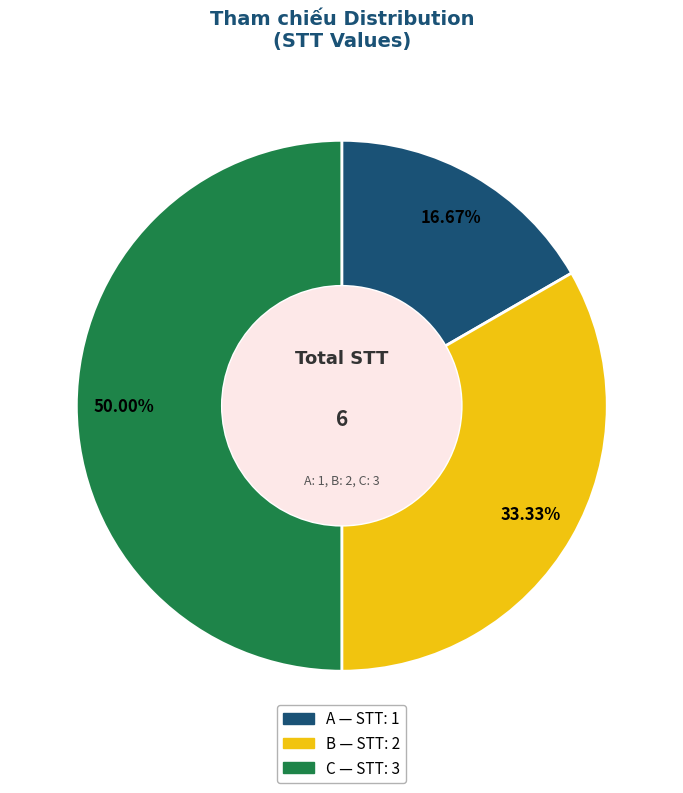

To the nearest percent, what is the difference between the largest and smallest slice percentages?

33%